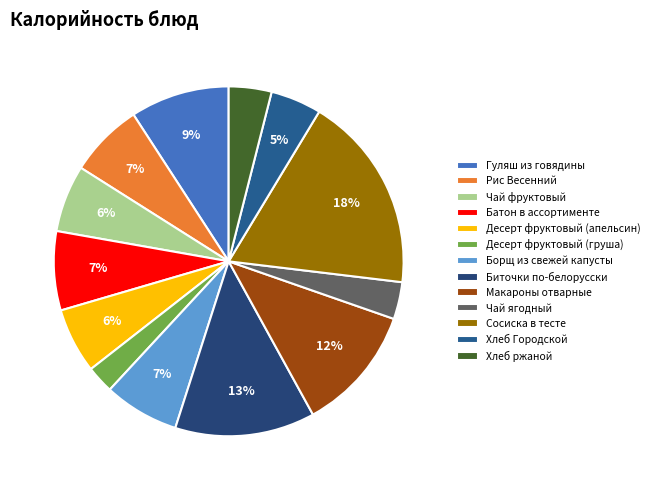

How many segments does this pie chart have?

13